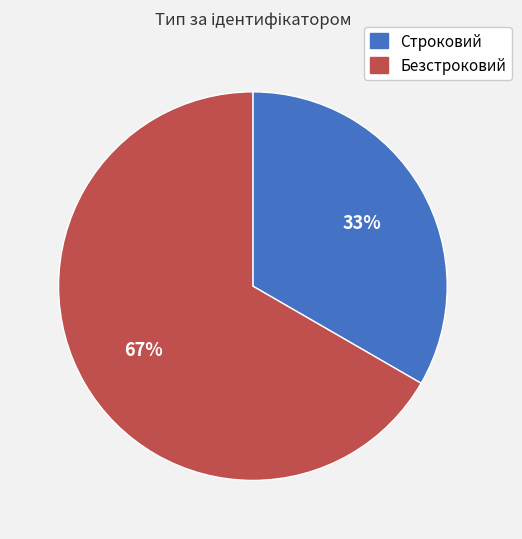

To the nearest percent, what is the combined percentage of Строковий and Безстроковий?

100%